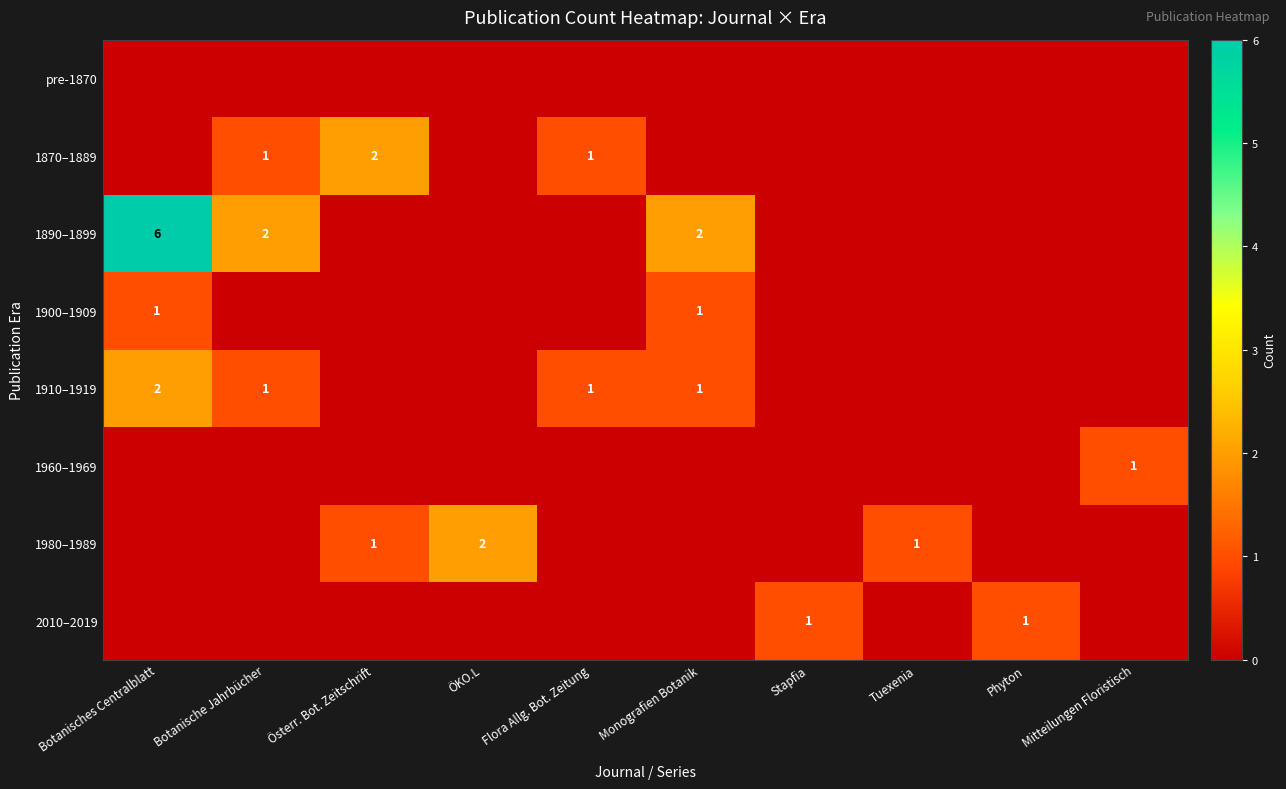

The 1910–1919 series shows 1 at Flora Allg. Bot. Zeitung. True or false?

True